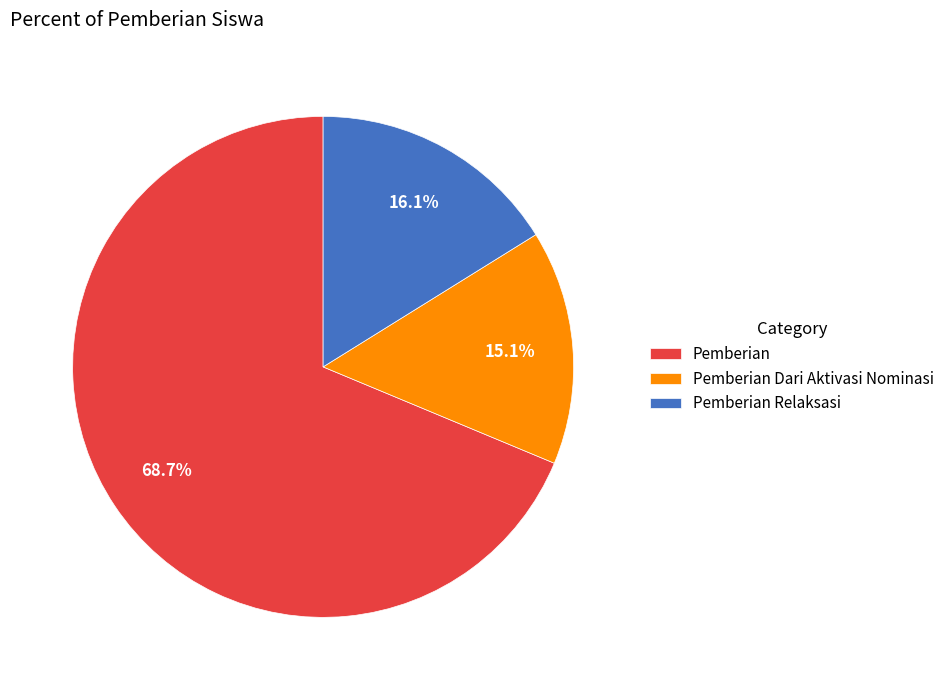

Which has a higher value, Pemberian Relaksasi or Pemberian?

Pemberian